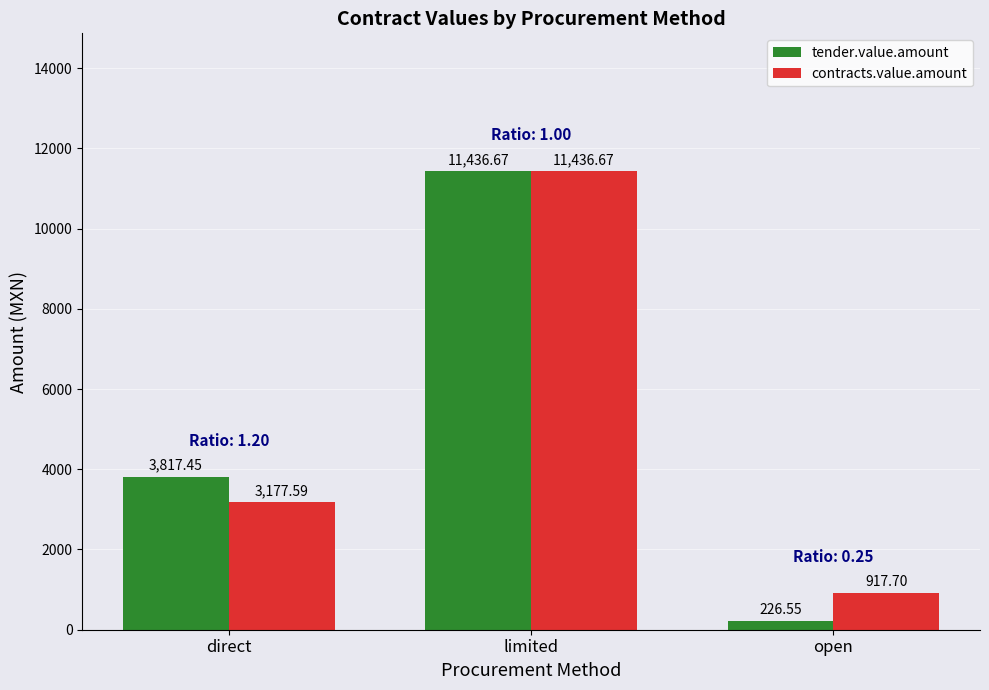

How many bars are there in total?

6